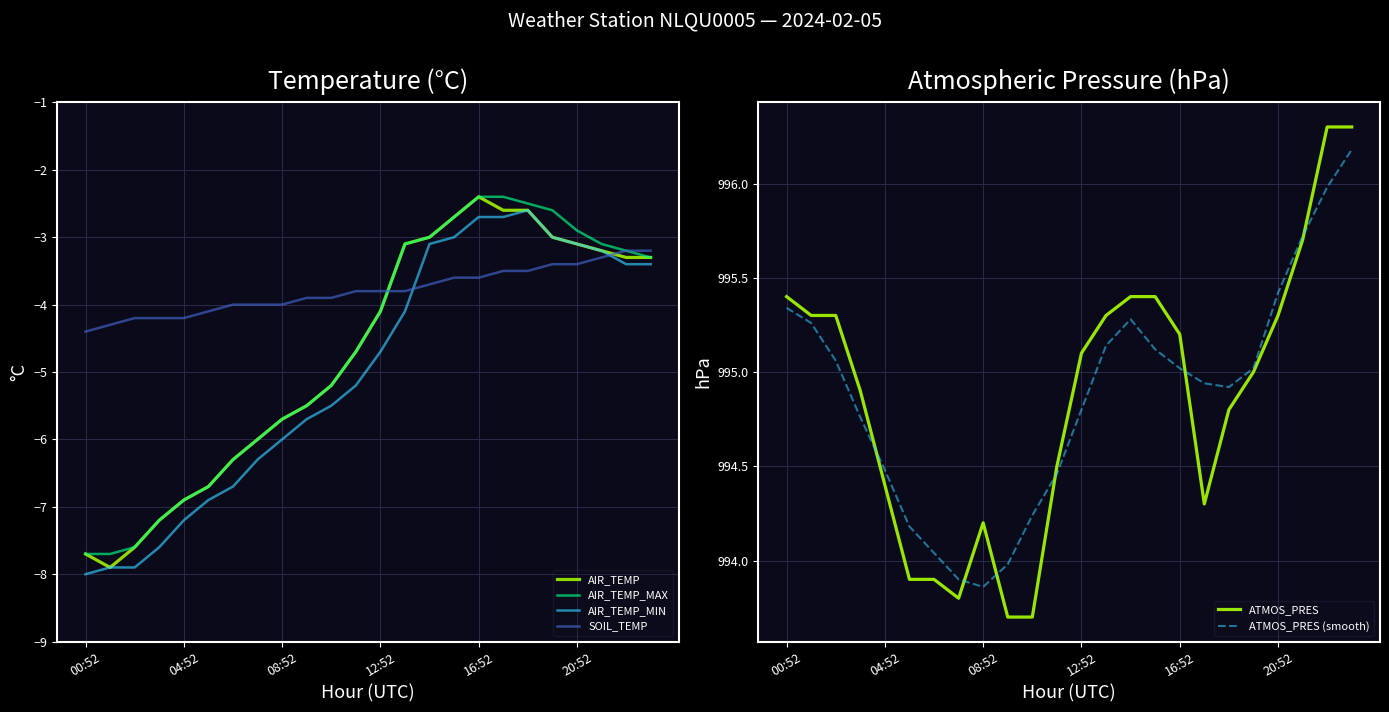

True or false: SOIL_TEMP and ATMOS_PRES (smooth) intersect in this chart.

False